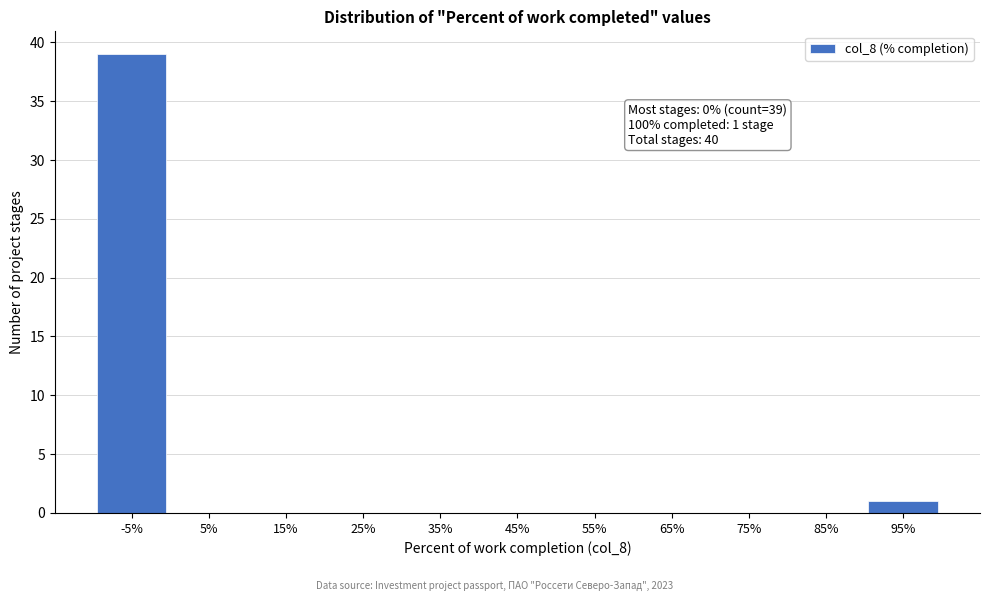

Reading left to right, list all the values displayed in this chart.

-5%=39	5%=0	15%=0	25%=0	35%=0	45%=0	55%=0	65%=0	75%=0	85%=0	95%=1